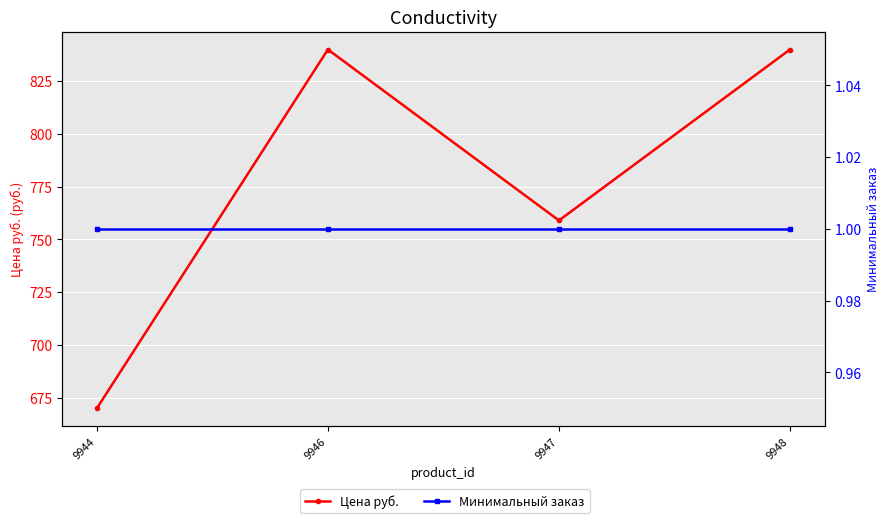

Which category has the lowest value across all series?

9944